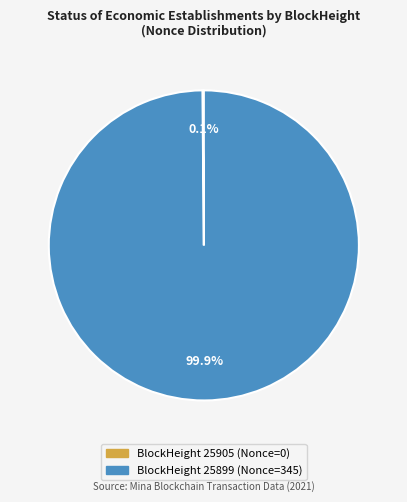

Does any single category account for the majority?

Yes